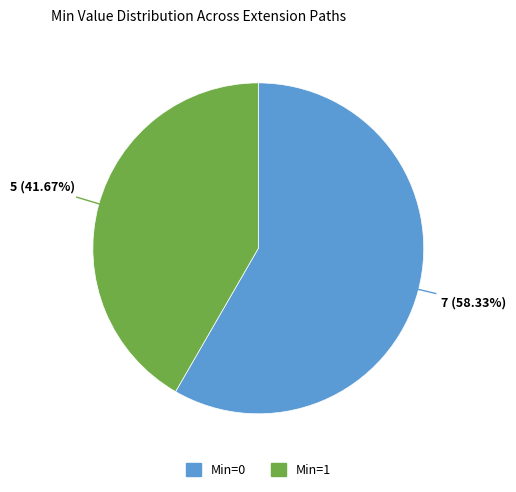

Is there a majority slice in this chart?

Yes